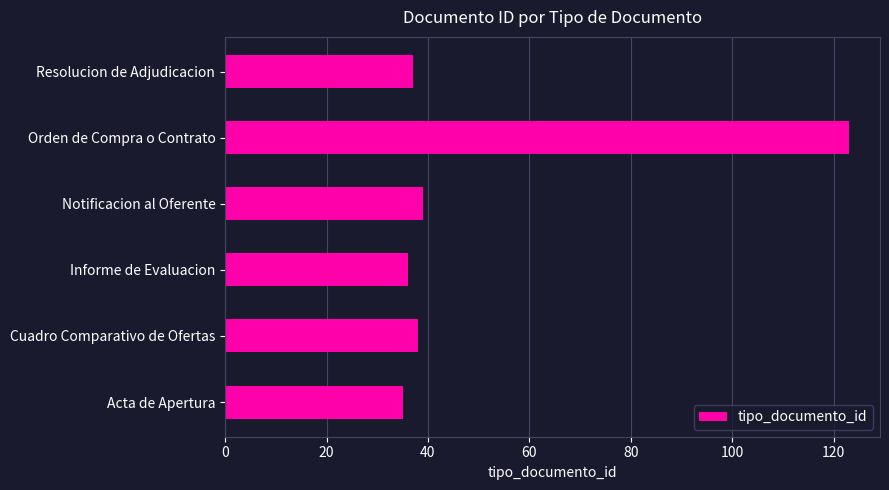

What is the difference between the maximum and minimum values?

88